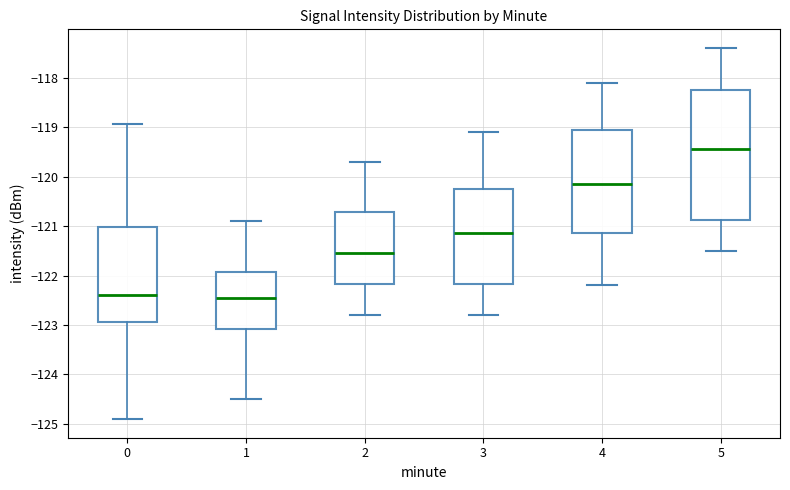

Reading left to right, transcribe this box plot: for each box, give where its median line is, the range the box spans, and where its two whiskers end, as read against the y-axis. The values are not printed on the chart, so give them approximately, as read against the axis.

0: median -122.4, box -122.9 to -121.0, whiskers -124.9 to -118.9
1: median -122.5, box -123.1 to -121.9, whiskers -124.5 to -120.9
2: median -121.5, box -122.2 to -120.7, whiskers -122.8 to -119.7
3: median -121.1, box -122.2 to -120.2, whiskers -122.8 to -119.1
4: median -120.1, box -121.1 to -119.0, whiskers -122.2 to -118.1
5: median -119.4, box -120.9 to -118.2, whiskers -121.5 to -117.4